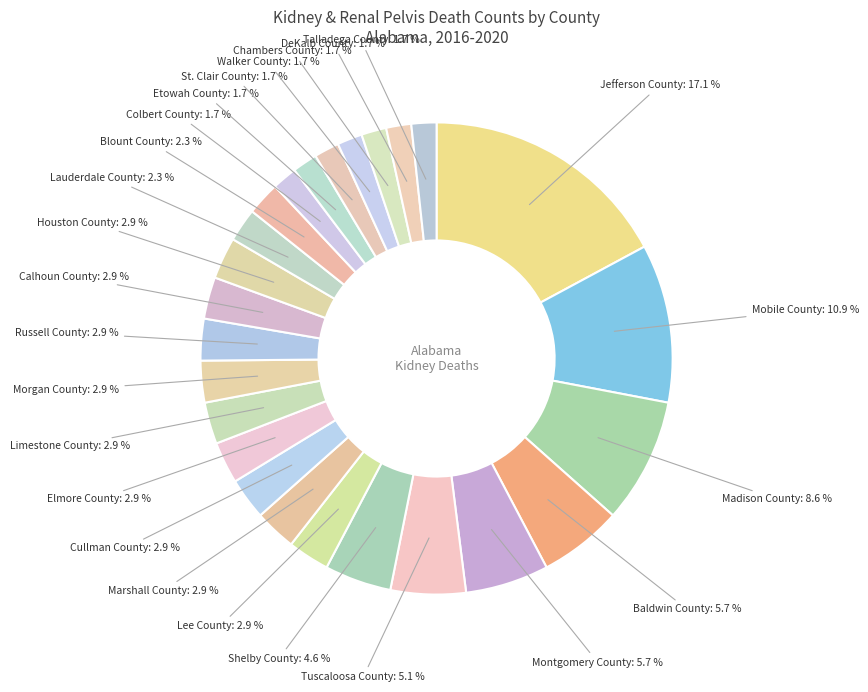

Between Baldwin County and DeKalb County, which is larger?

Baldwin County